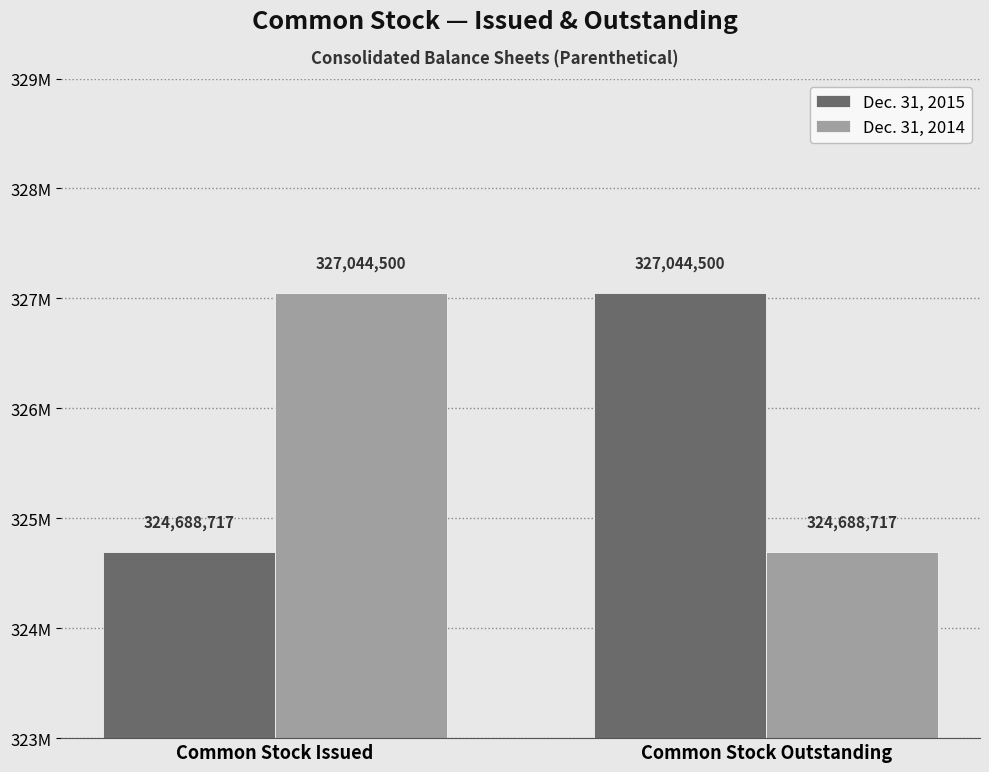

What are all the series names shown in the legend?

Dec. 31, 2015, Dec. 31, 2014